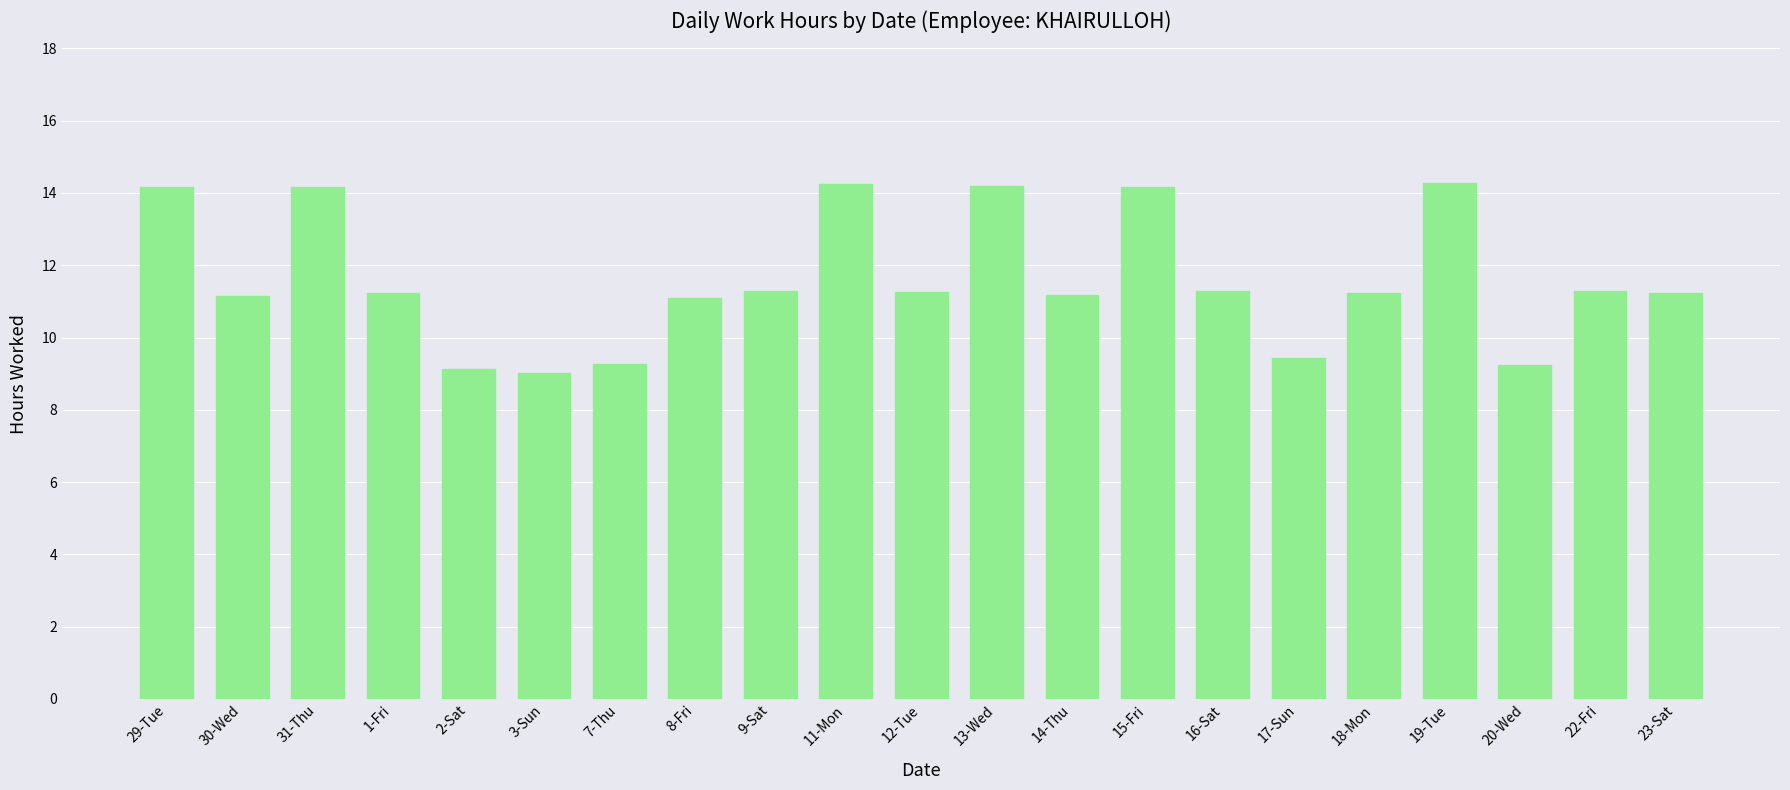

What is the sum of all values?

243.5